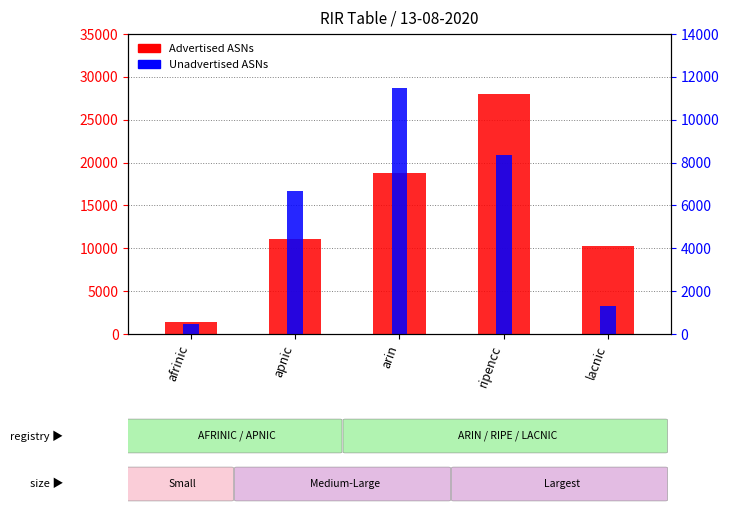

What position from the right is lacnic?

1